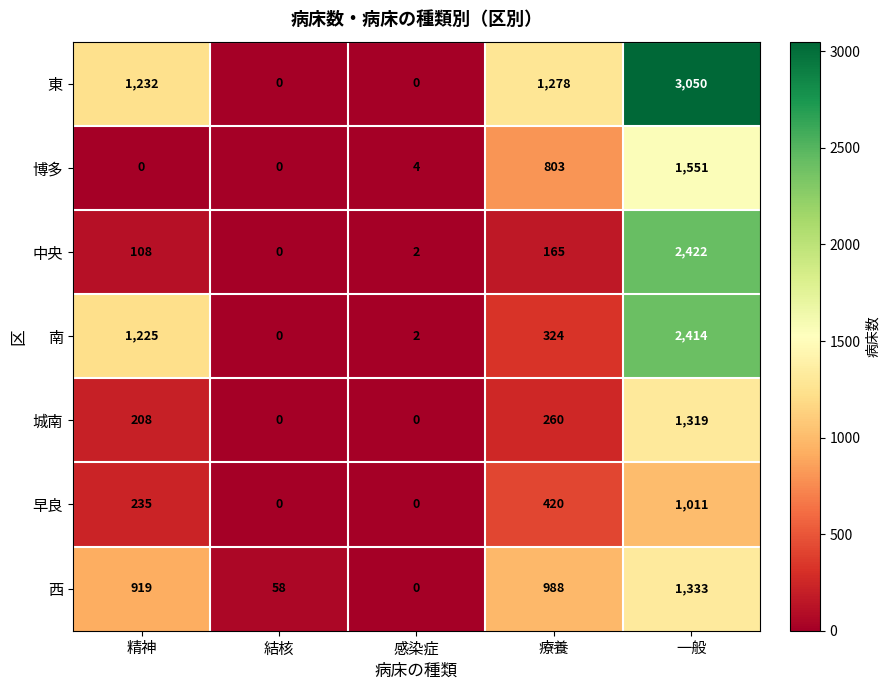

Read the 中央 value at 精神, to the nearest 50.

100